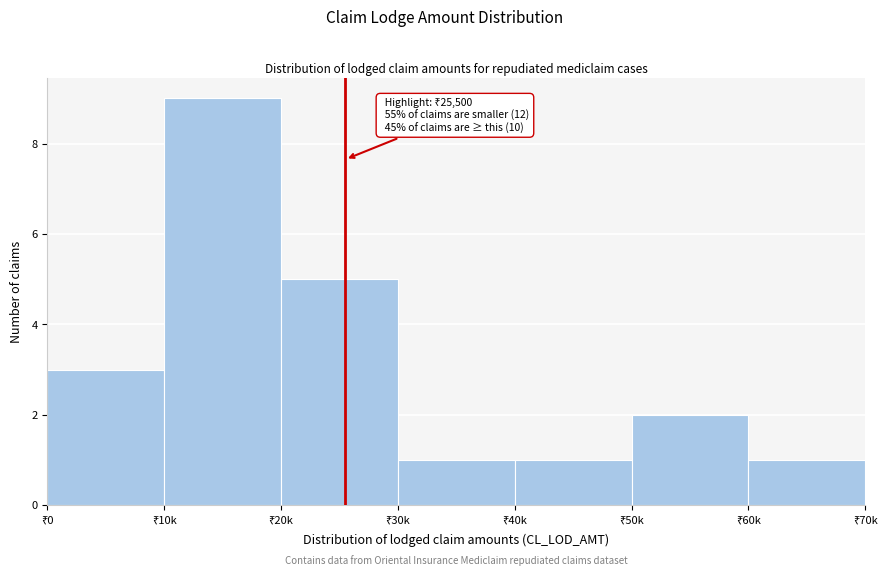

Reading left to right, what are all the values shown in this chart?

3	9	5	1	1	2	1